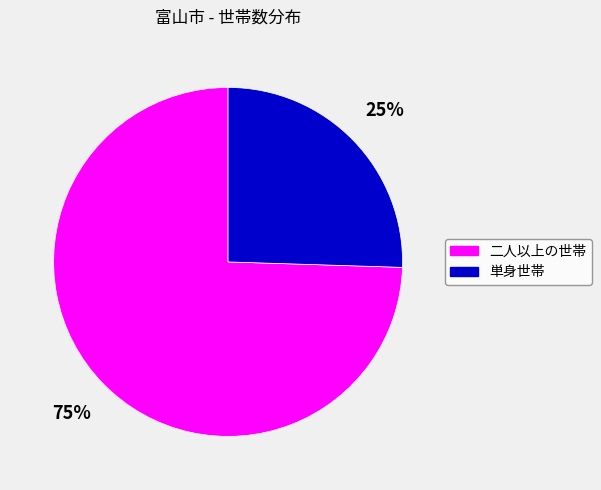

Count the number of slices in the pie.

2